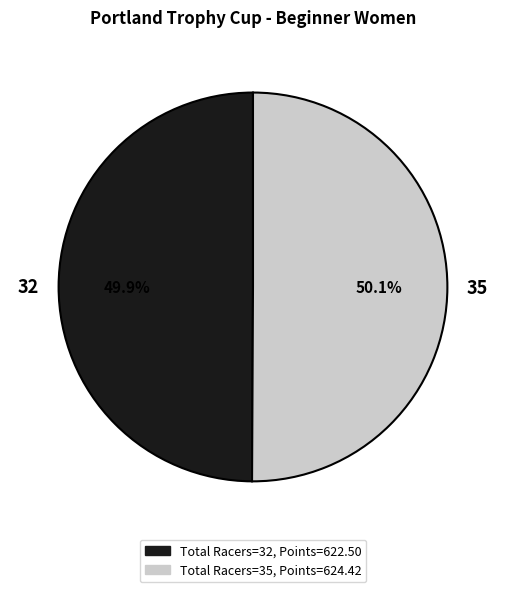

True or false: 35 accounts for 50% of the total.

True